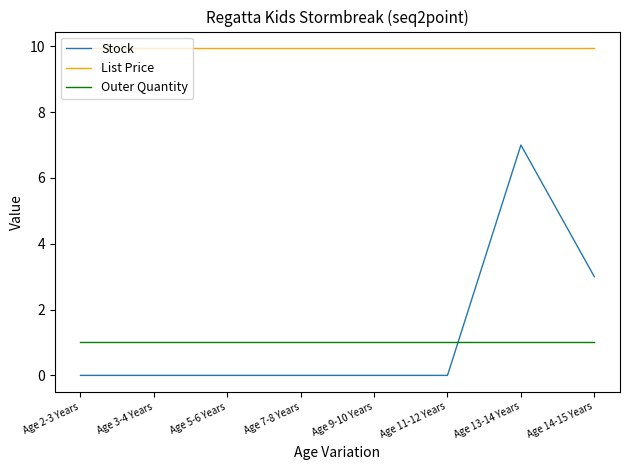

At how many categories does at least one series exceed 9?

8